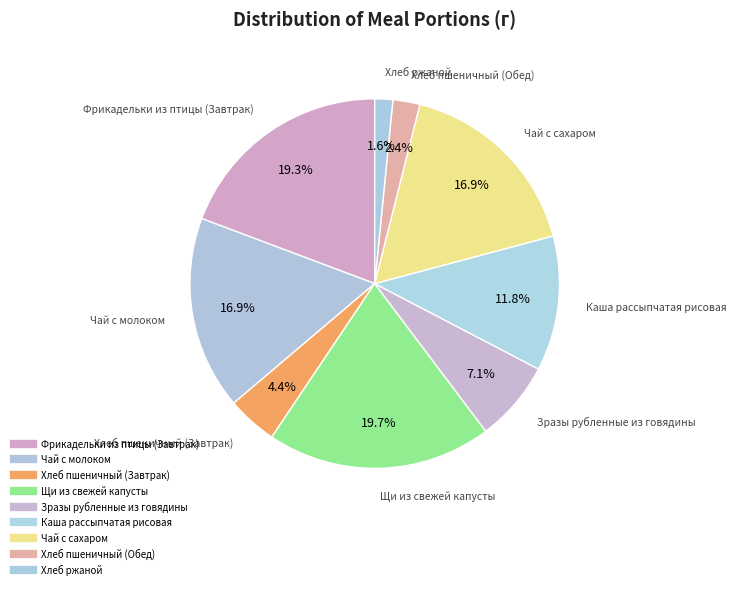

How many segments does this pie chart have?

9